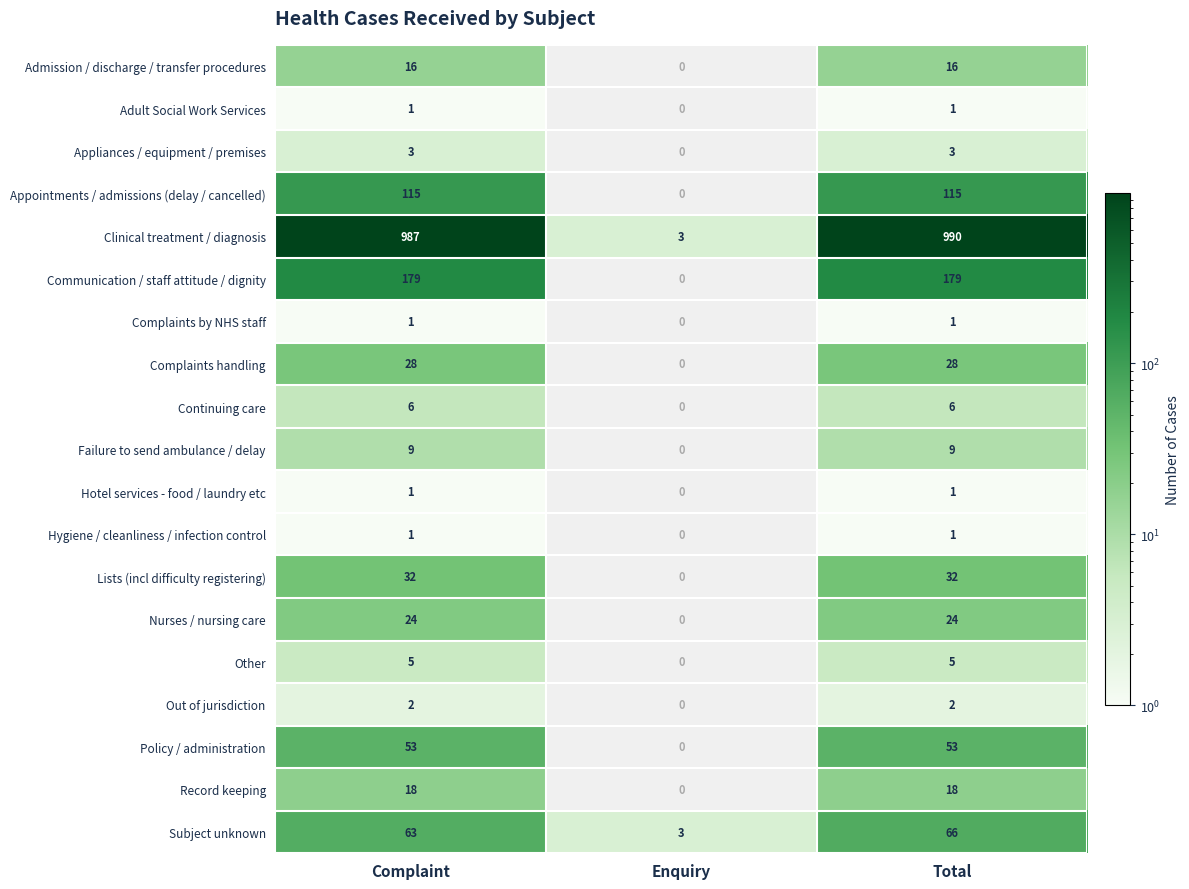

At which category is the sum across all series the highest?

Total